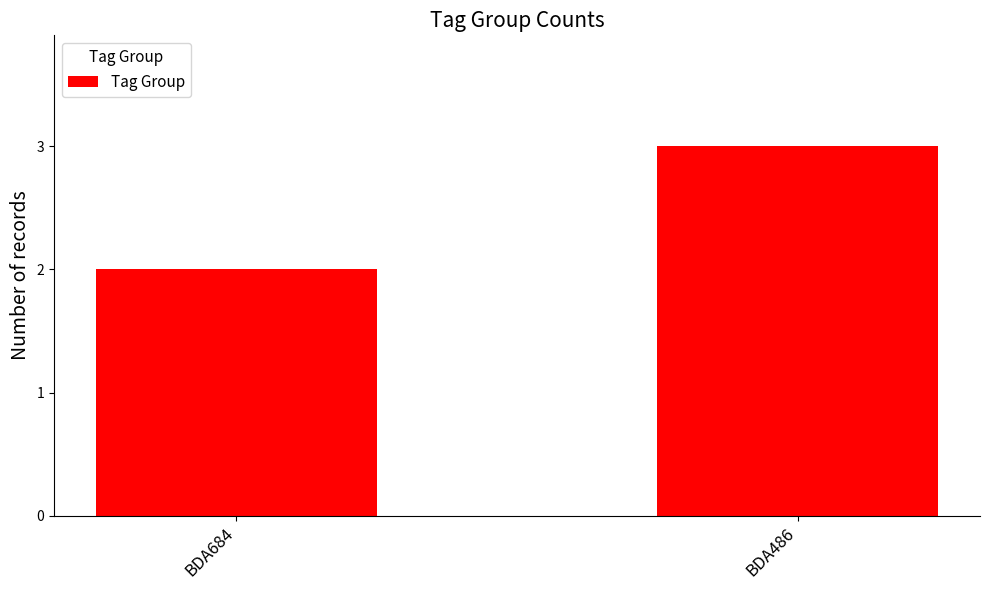

Rank the categories by value from lowest to highest.

BDA684, BDA486